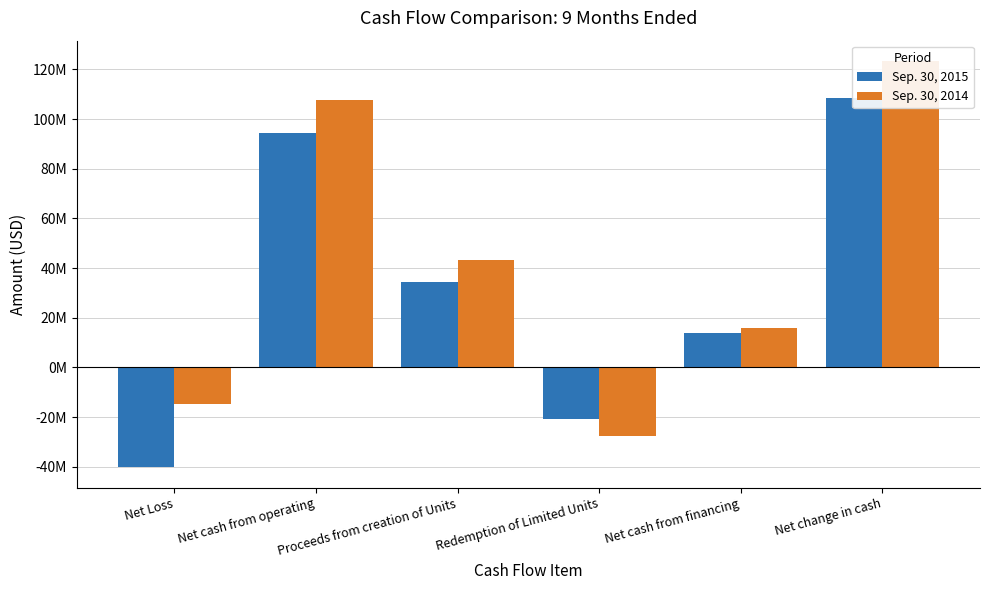

List the labels in order of Sep. 30, 2014 value, largest first.

Net change in cash, Net cash from operating, Proceeds from creation of Units, Net cash from financing, Net Loss, Redemption of Limited Units